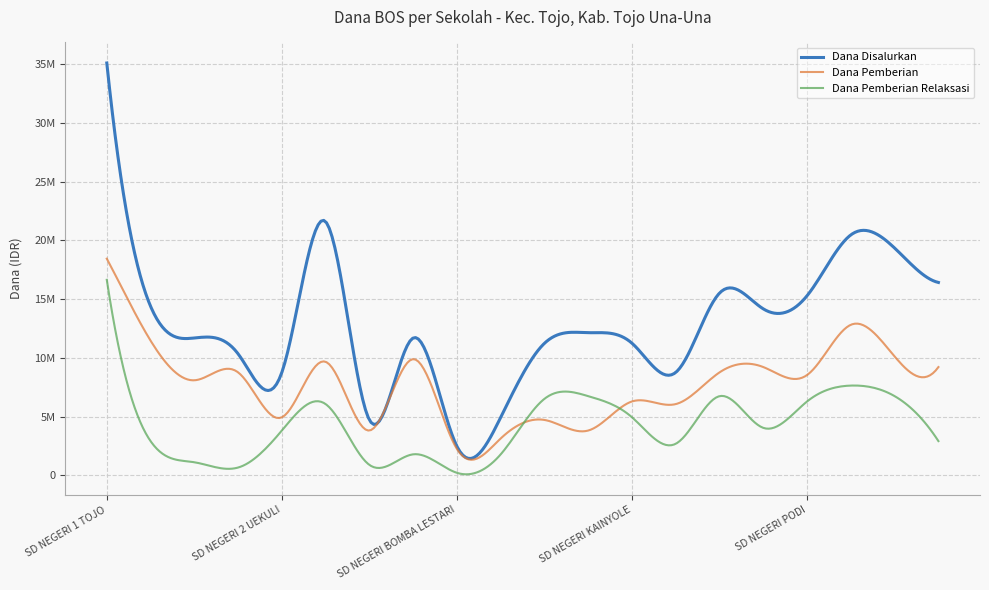

Does the chart have visible grid lines?

Yes